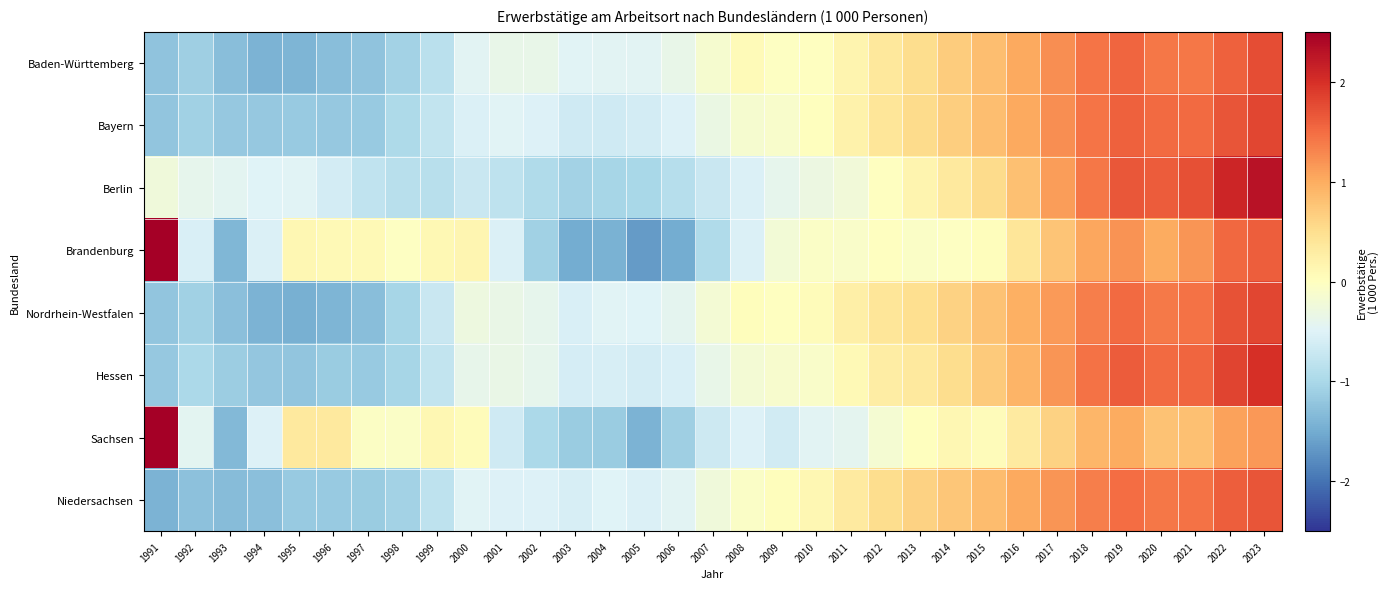

Between 1996 and 2013, which series saw the biggest shift?

Nordrhein-Westfalen